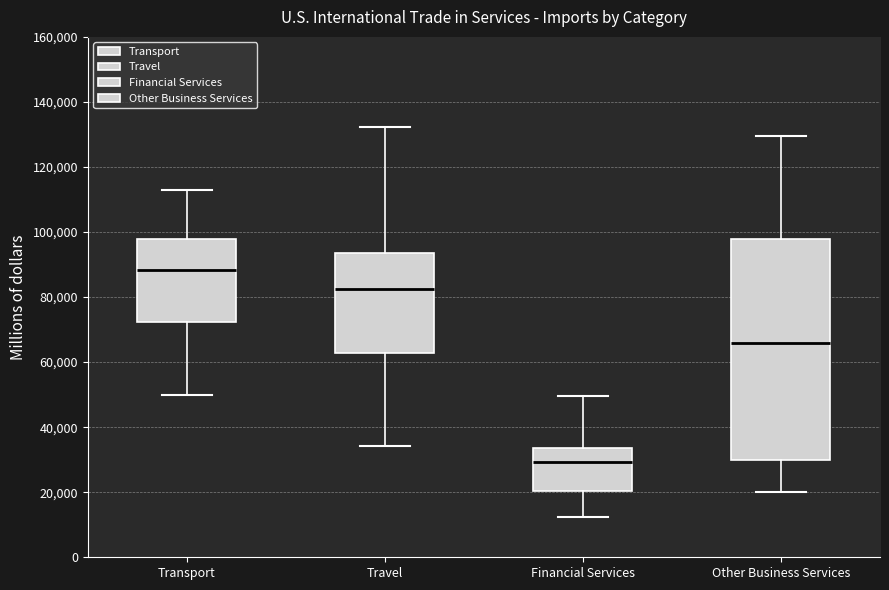

Comparing the boxes themselves (not the whiskers), which one is the tallest?

Other Business Services